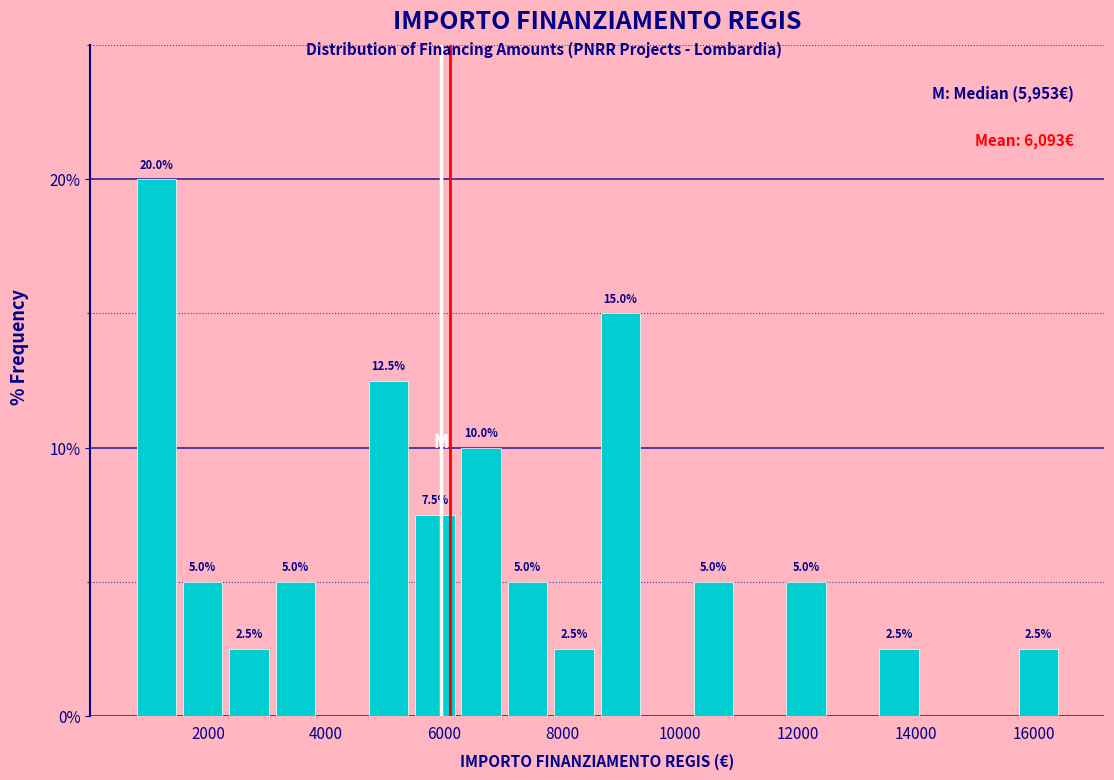

Around what value on the x-axis is the tallest bar? Give the approximate position of its centre, as read against the axis.

1200